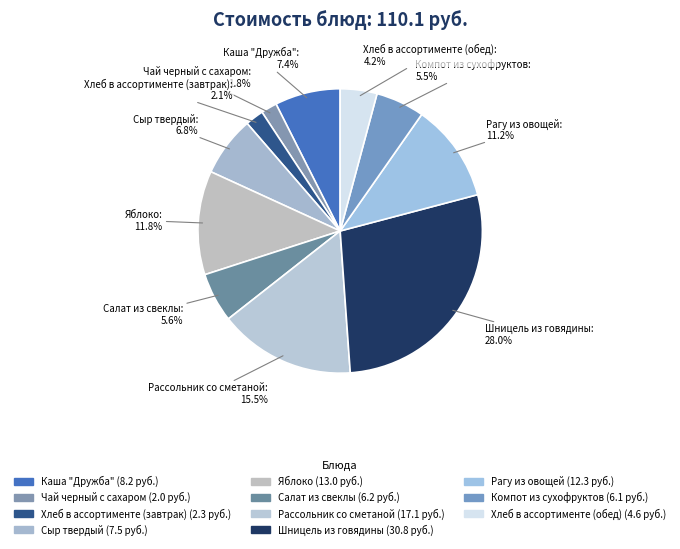

Does any single category account for the majority?

No